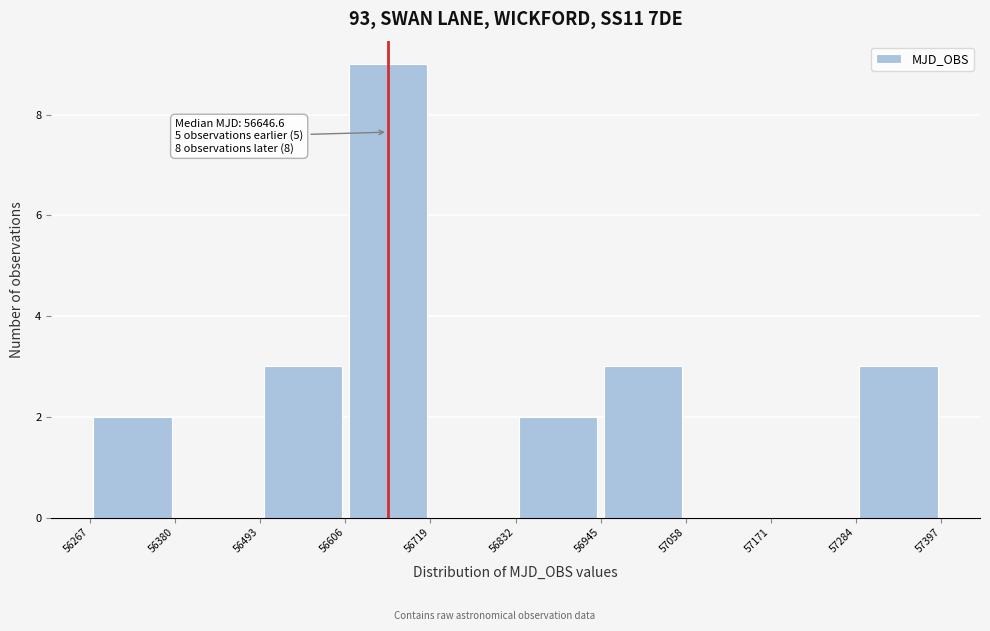

Over which range of the x-axis is the bar tallest?

56606 to 56719